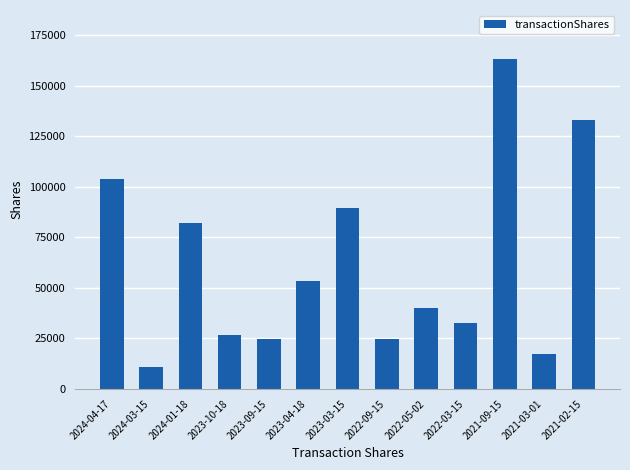

At which label is the value closest to 87077?

2023-03-15